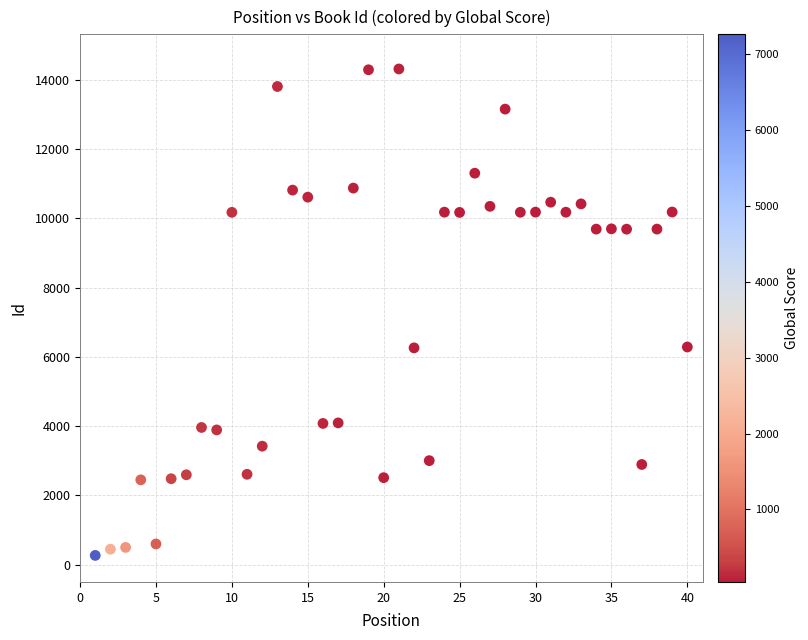

What is the range of X values (max minus min)?

39